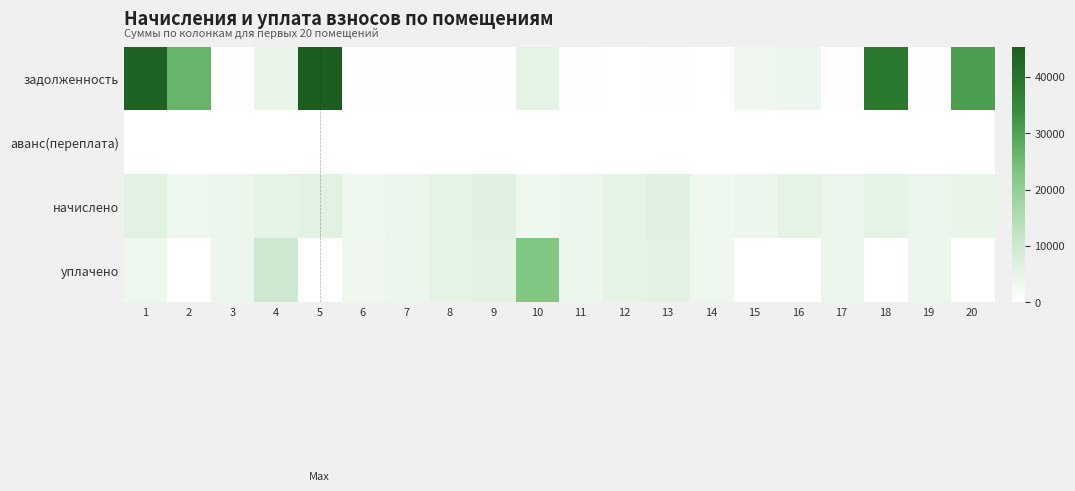

At 15, list the series in order from largest to smallest.

начислено, задолженность, аванс(переплата), уплачено